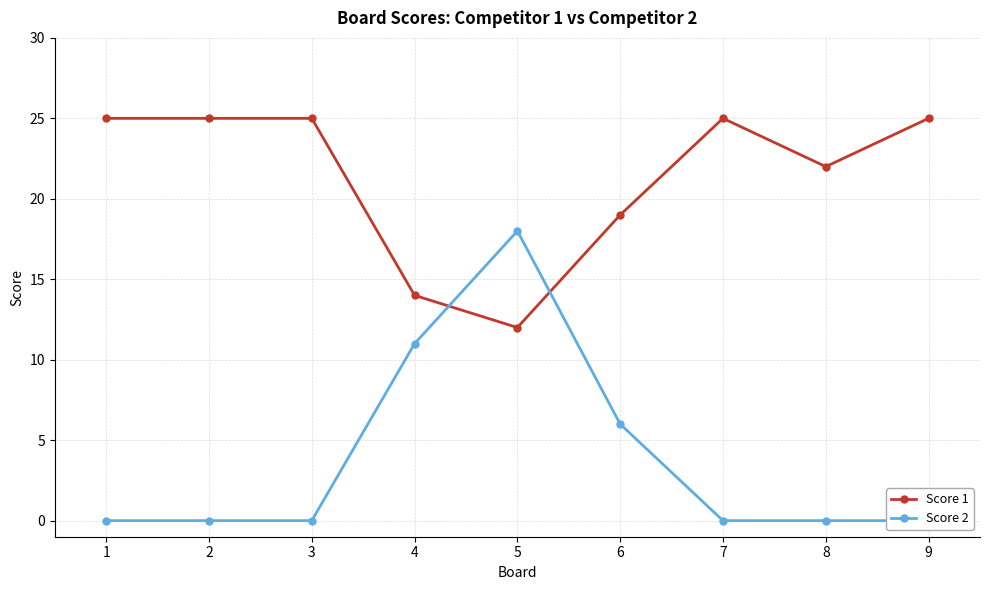

How many values in the Score 1 series are below 25?

4